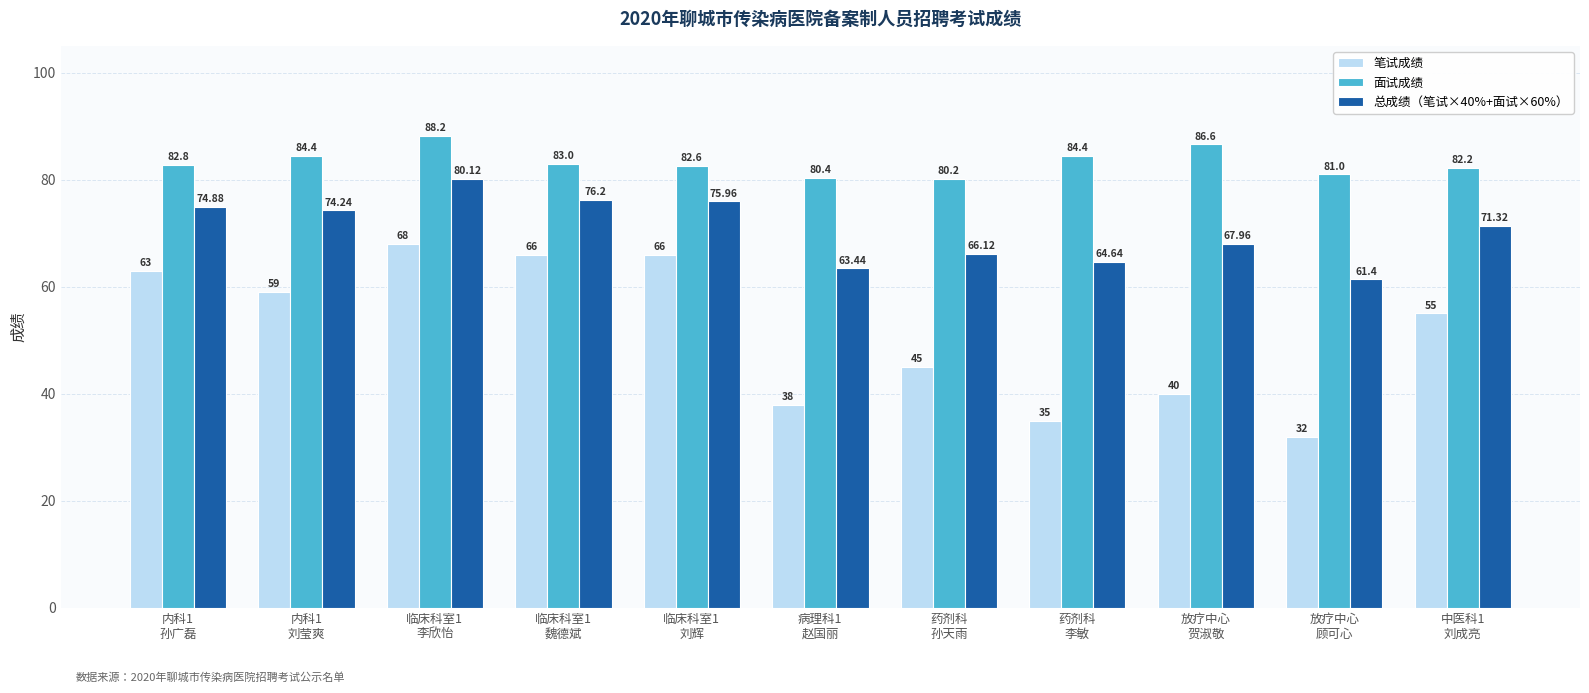

Which label corresponds to the largest value in the chart?

临床科室1
李欣怡